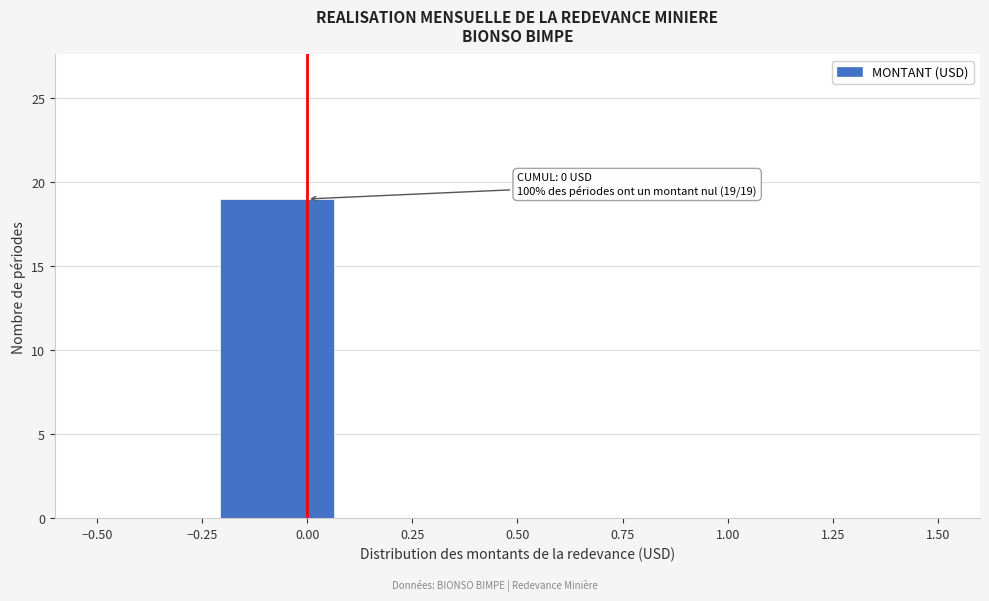

Which range on the x-axis has the tallest bar?

-0.20 to 0.05